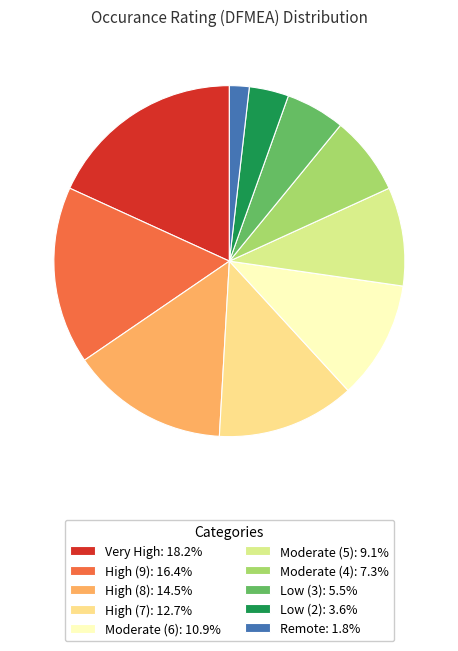

How many slices are in this pie chart?

10